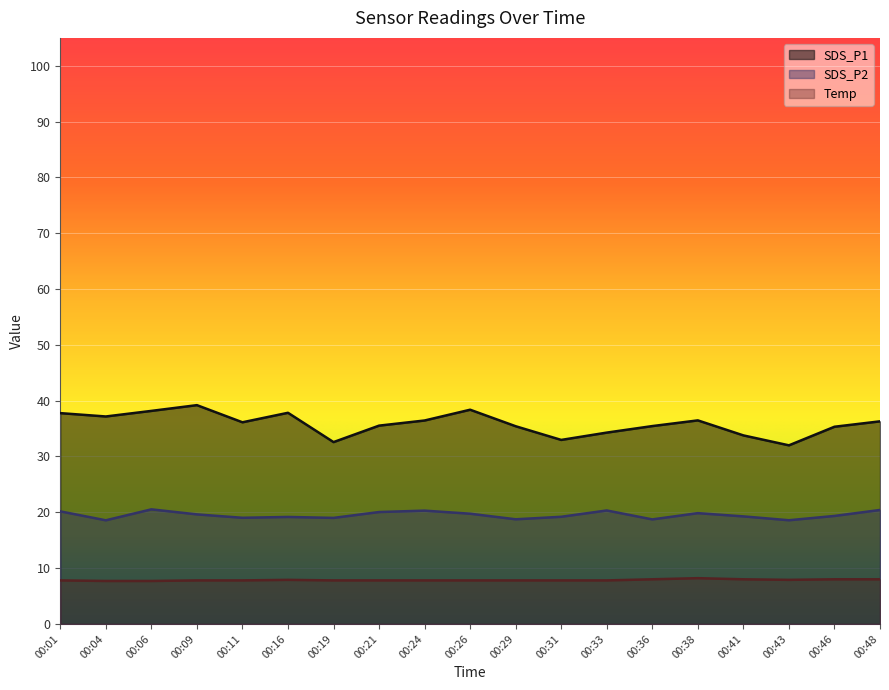

Where is the first local minimum for SDS_P1?

00:04